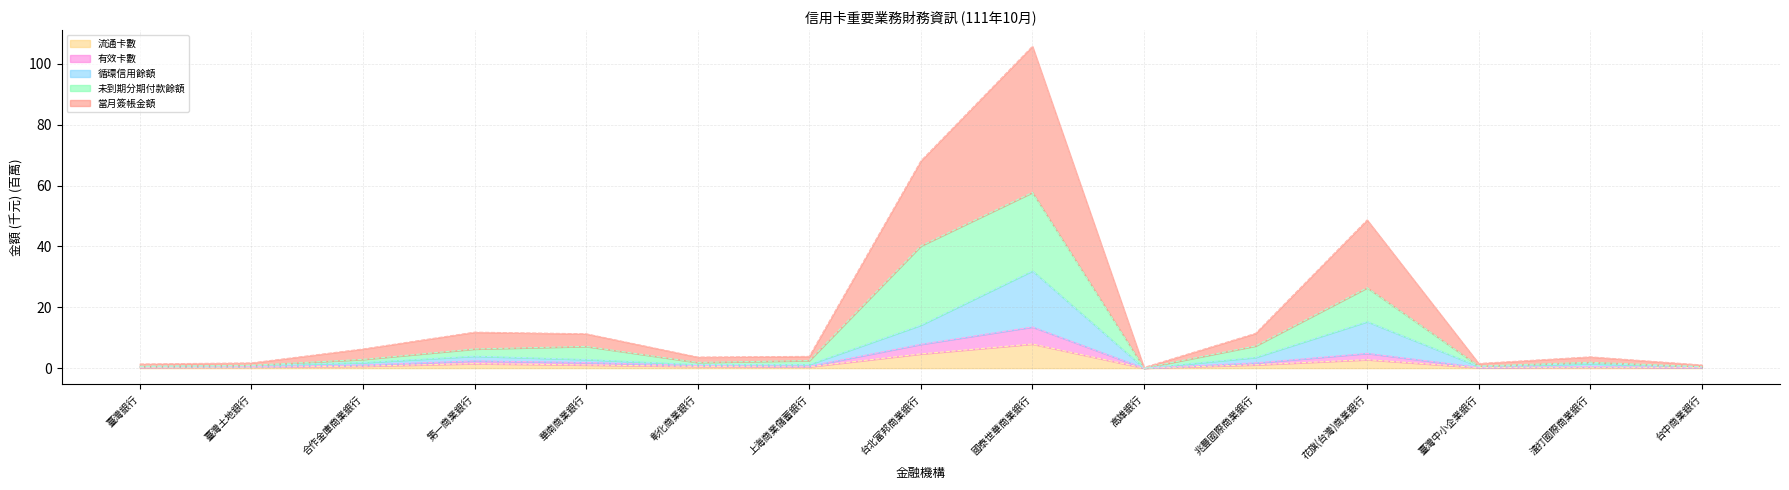

The 流通卡數 series shows 4.7 at 台北富邦商業銀行. True or false?

True